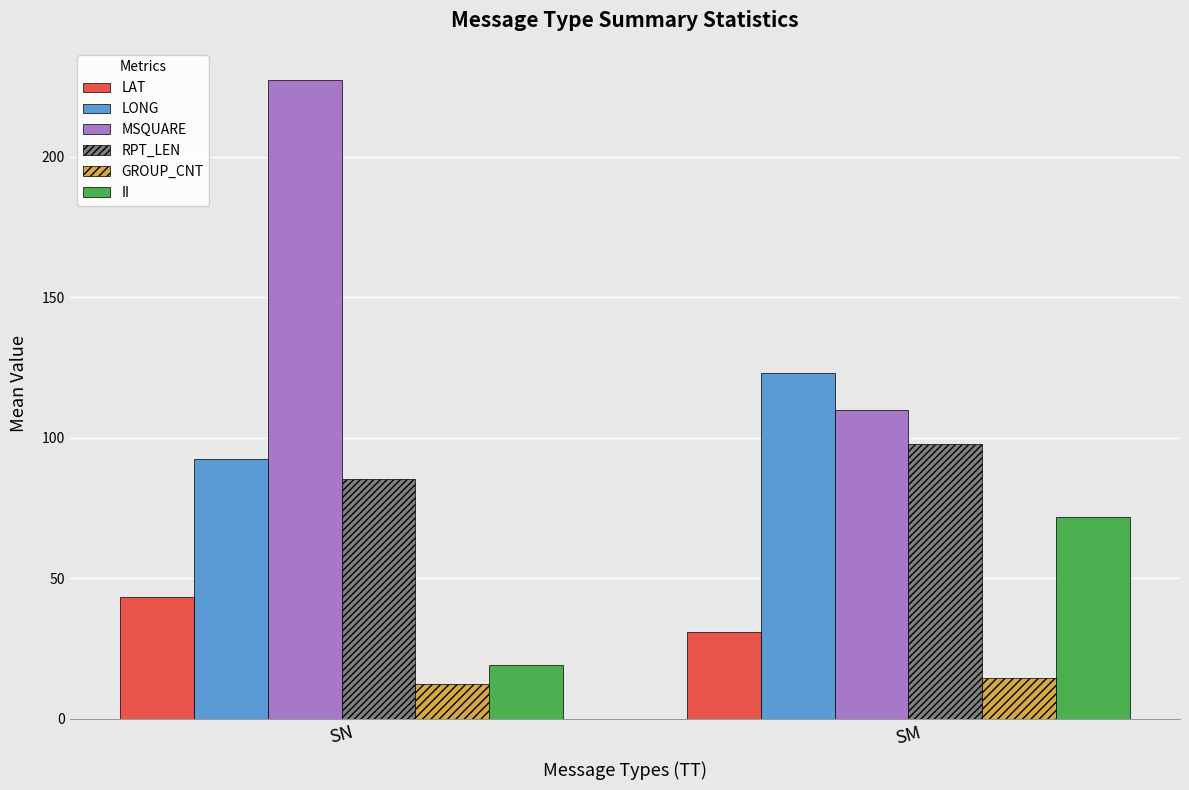

How many groups of bars are there?

2